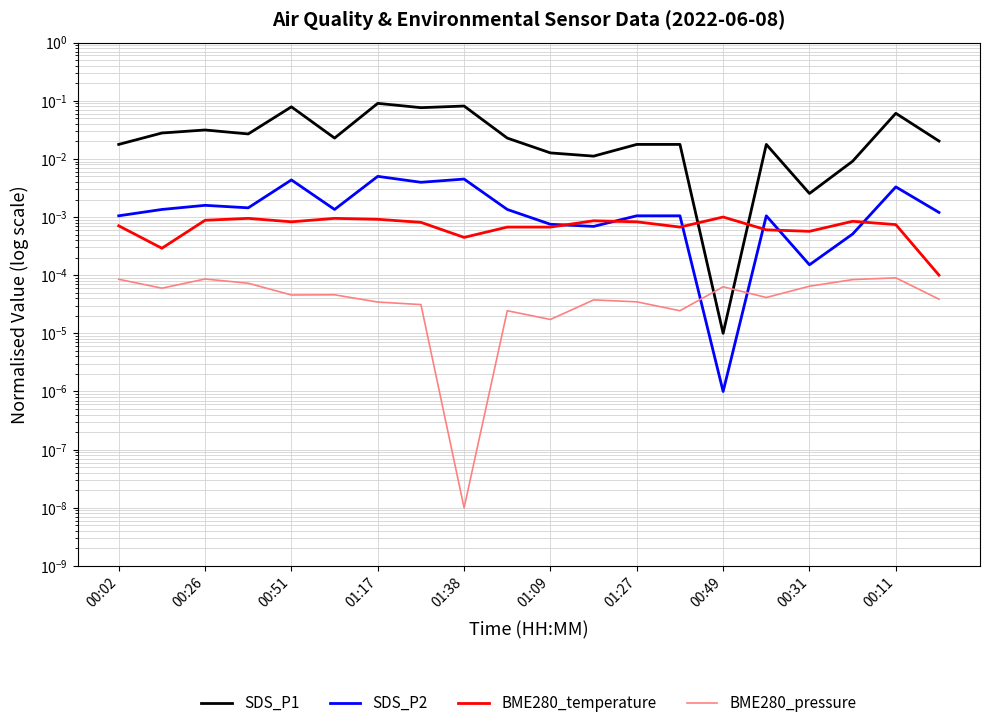

The value of SDS_P2 at 01:27 is 0.0. True or false?

True